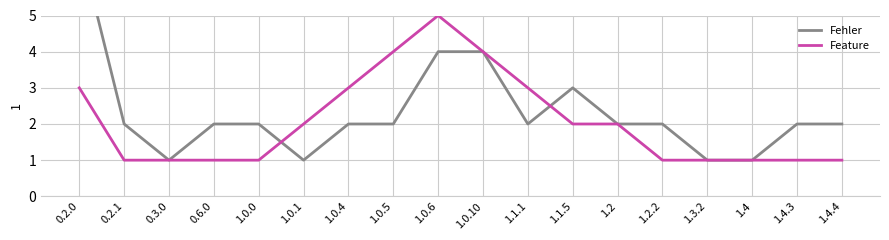

The Feature series shows 2 at 1.0.6. True or false?

False